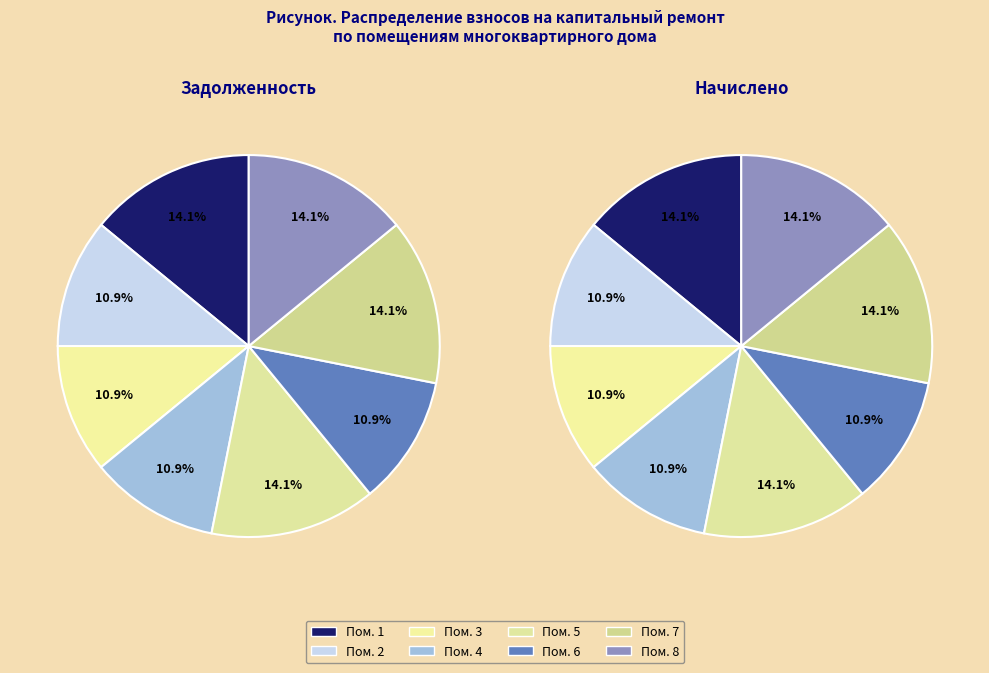

True or false: 8 accounts for 8% of the total.

False